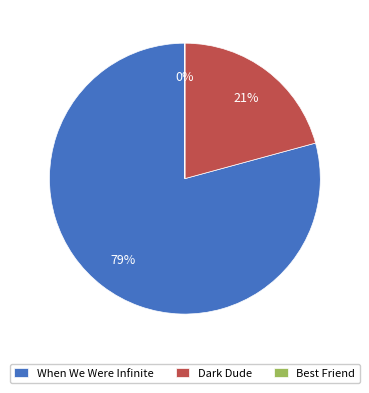

Which slice is the largest?

When We Were Infinite